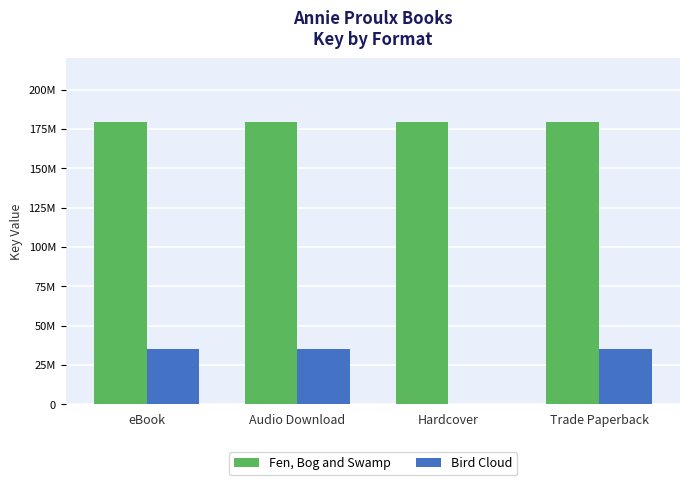

Does the chart contain stacked bars?

No